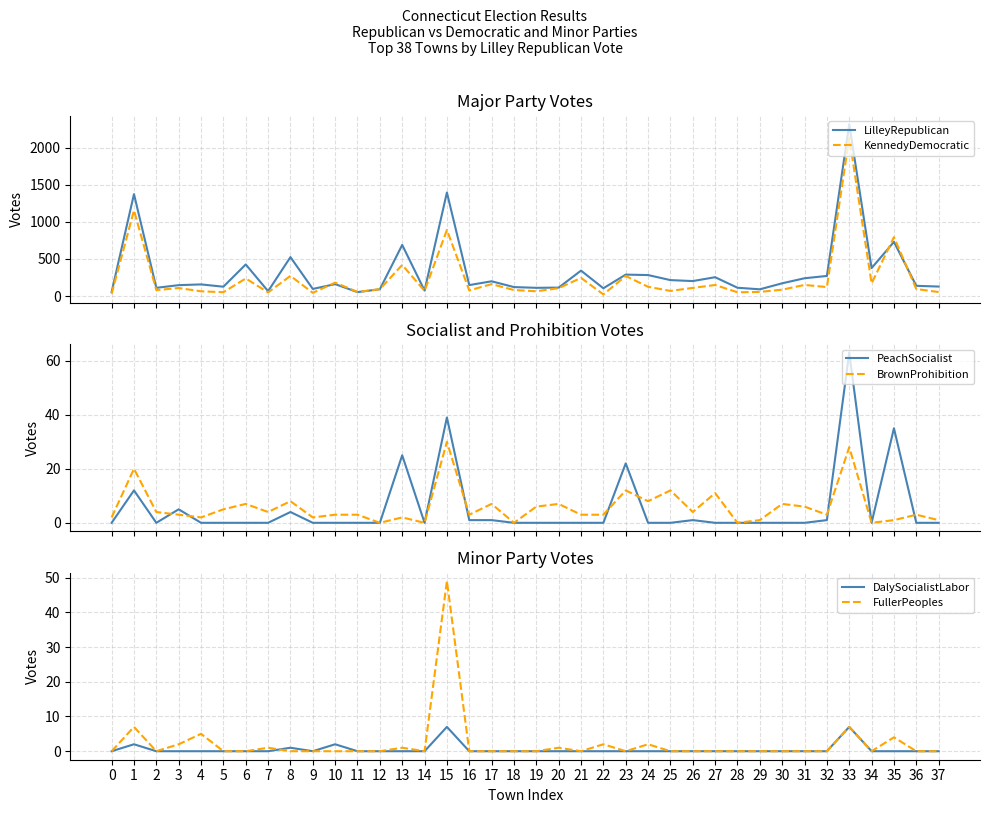

Rank the series at 21 from highest to lowest value.

LilleyRepublican, KennedyDemocratic, BrownProhibition, PeachSocialist, DalySocialistLabor, FullerPeoples